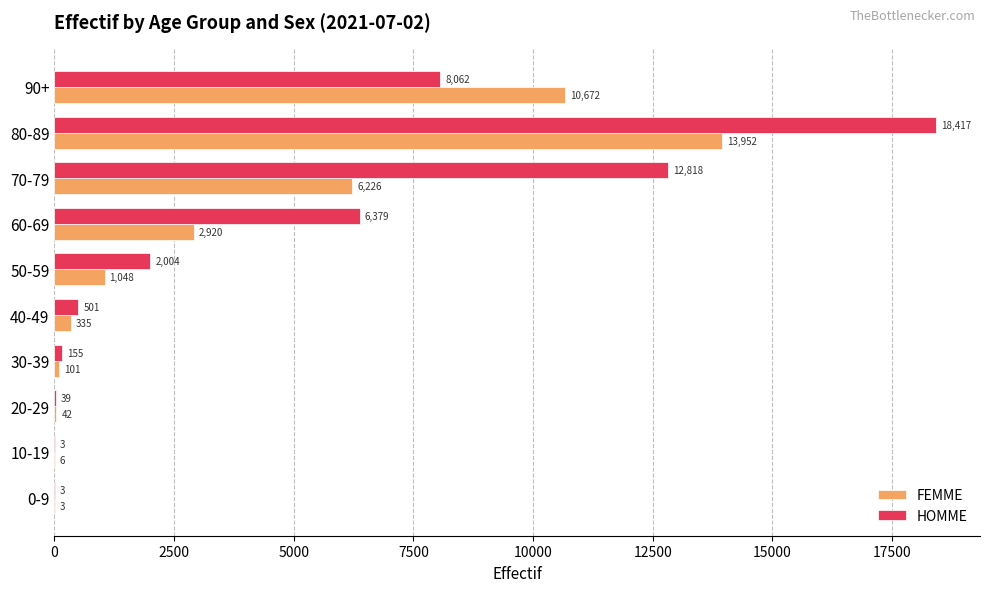

What is the sum of the FEMME values at 90+ and 40-49?

11007